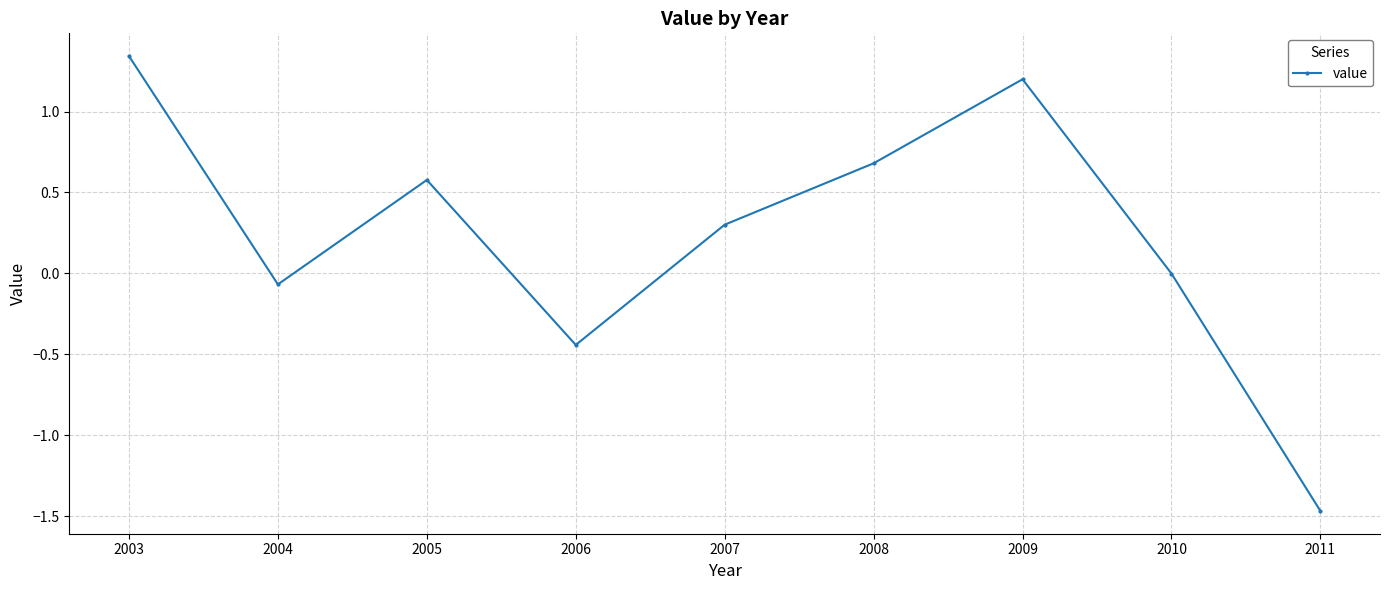

The chart shows a value of -0.0 at 2010. True or false?

True